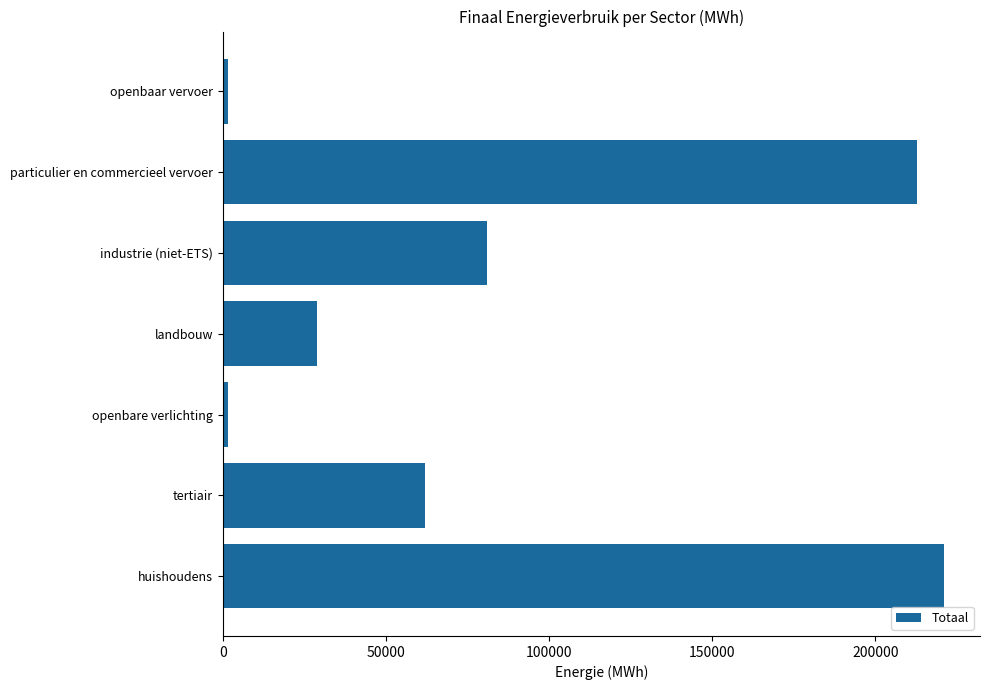

Read the value at tertiair.

62083.8